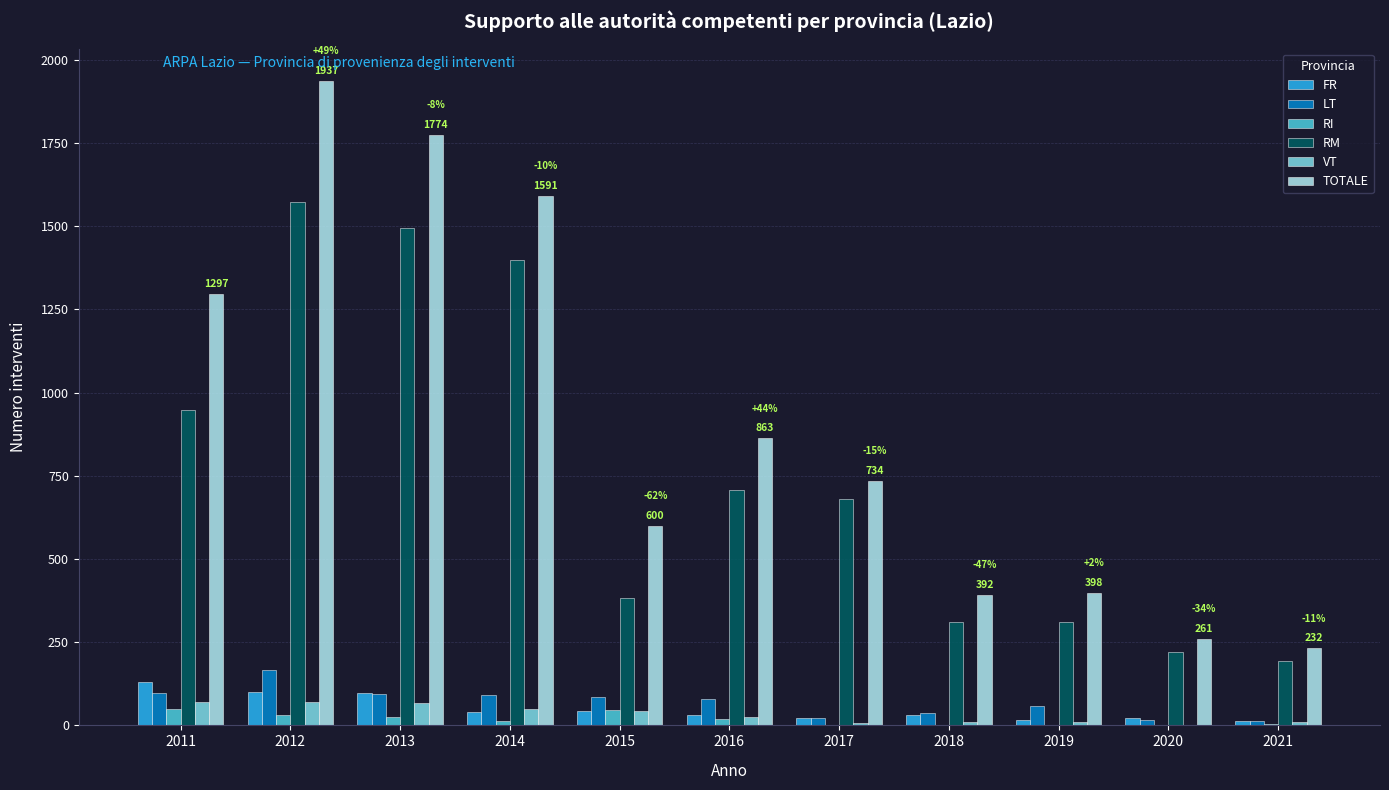

What is the maximum value shown in the chart?

1937